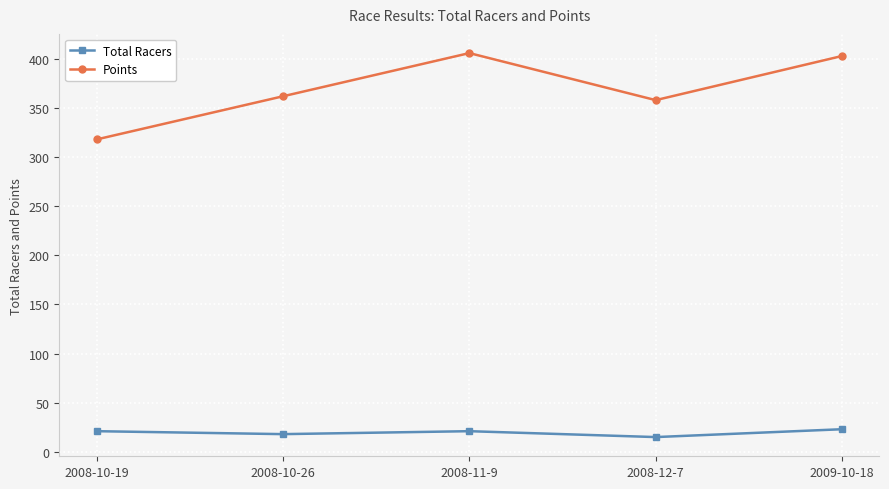

What is the smallest value displayed?

15.0